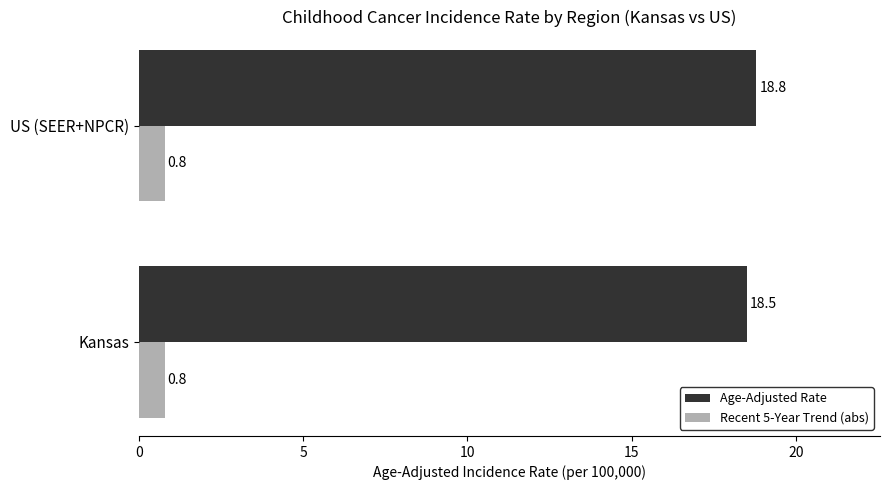

True or false: Age-Adjusted Rate has a value of 8.9 at Kansas.

False